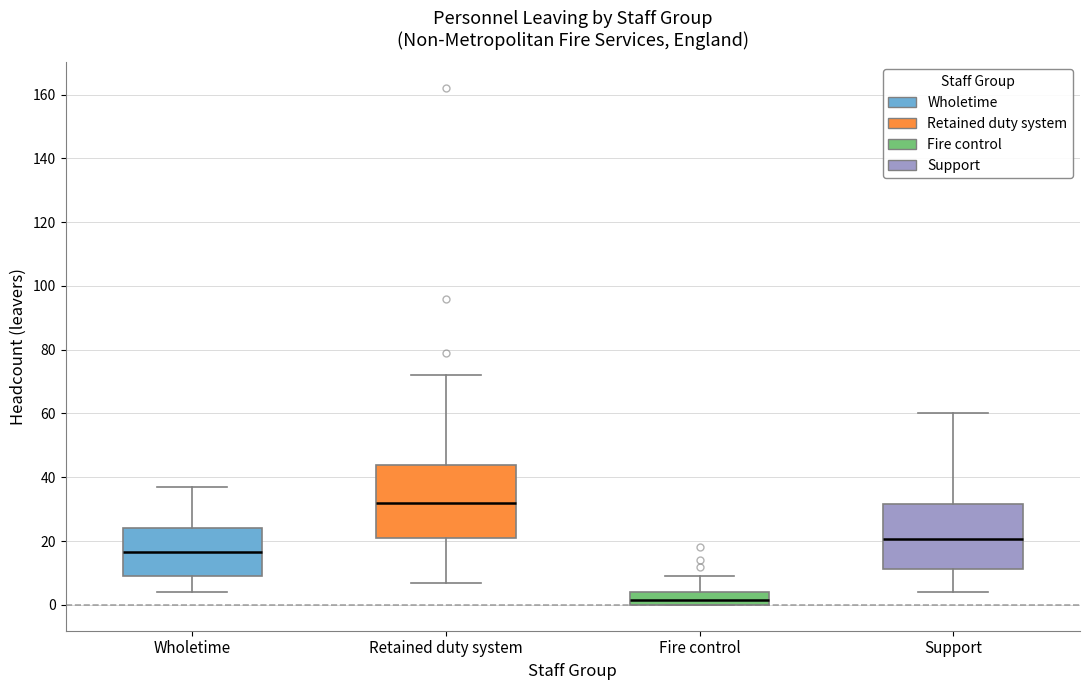

Reading left to right, read every box against the y-axis: the position of its median line, the range the box covers, and the ends of its whiskers. The values are not printed on the chart, so give them approximately, as read against the axis.

Wholetime: median 16, box 10 to 24, whiskers 4 to 38
Retained duty system: median 32, box 22 to 44, whiskers 8 to 72
Fire control: median 2, box 0 to 4, whiskers 0 to 10
Support: median 20, box 12 to 32, whiskers 4 to 60